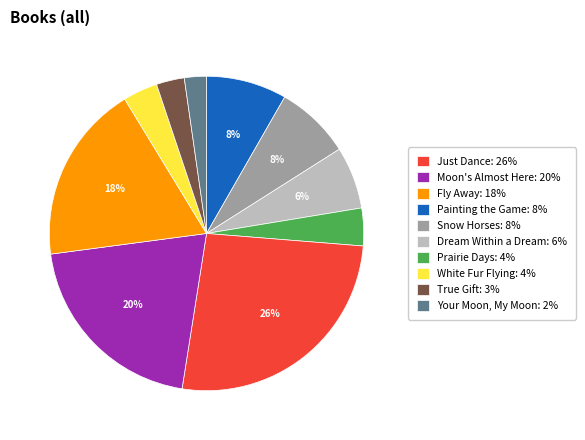

To the nearest percent, what is the difference between the largest and smallest slice percentages?

24%